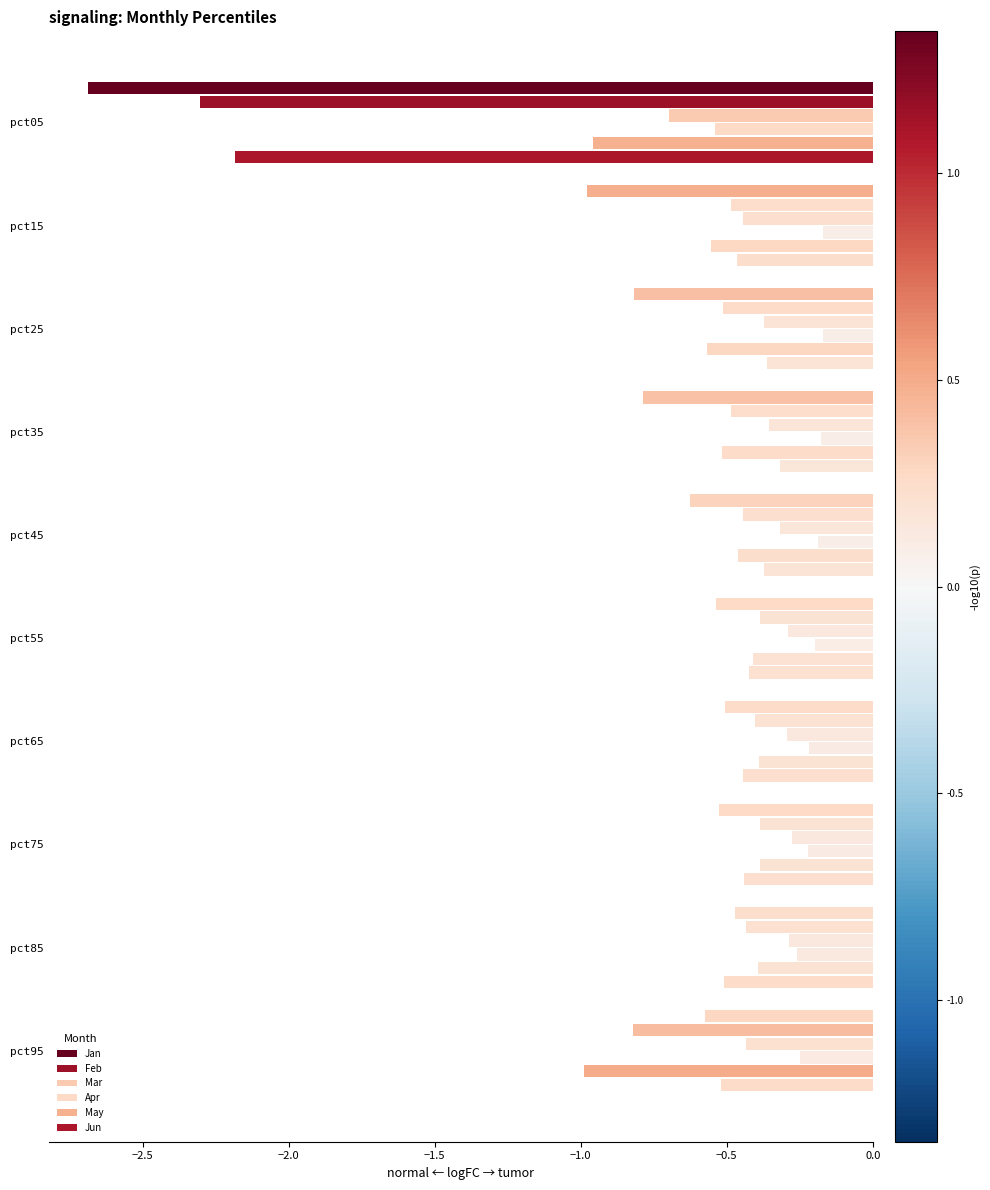

What is the label of the 5th bar from the right?

−0.5